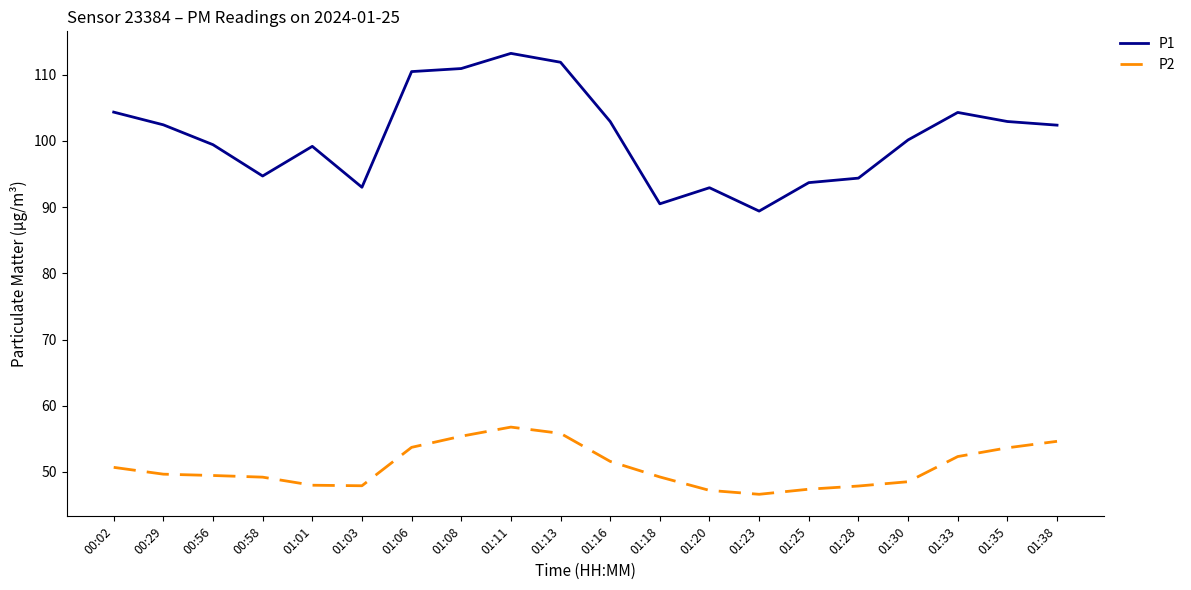

What is the difference between the maximum and minimum values in the P1 series?

23.8